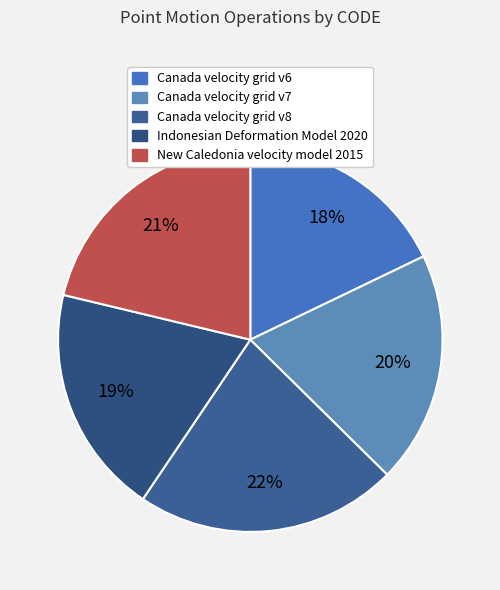

Rank the categories by value from lowest to highest.

Canada velocity grid v6, Indonesian Deformation Model 2020, Canada velocity grid v7, New Caledonia velocity model 2015, Canada velocity grid v8